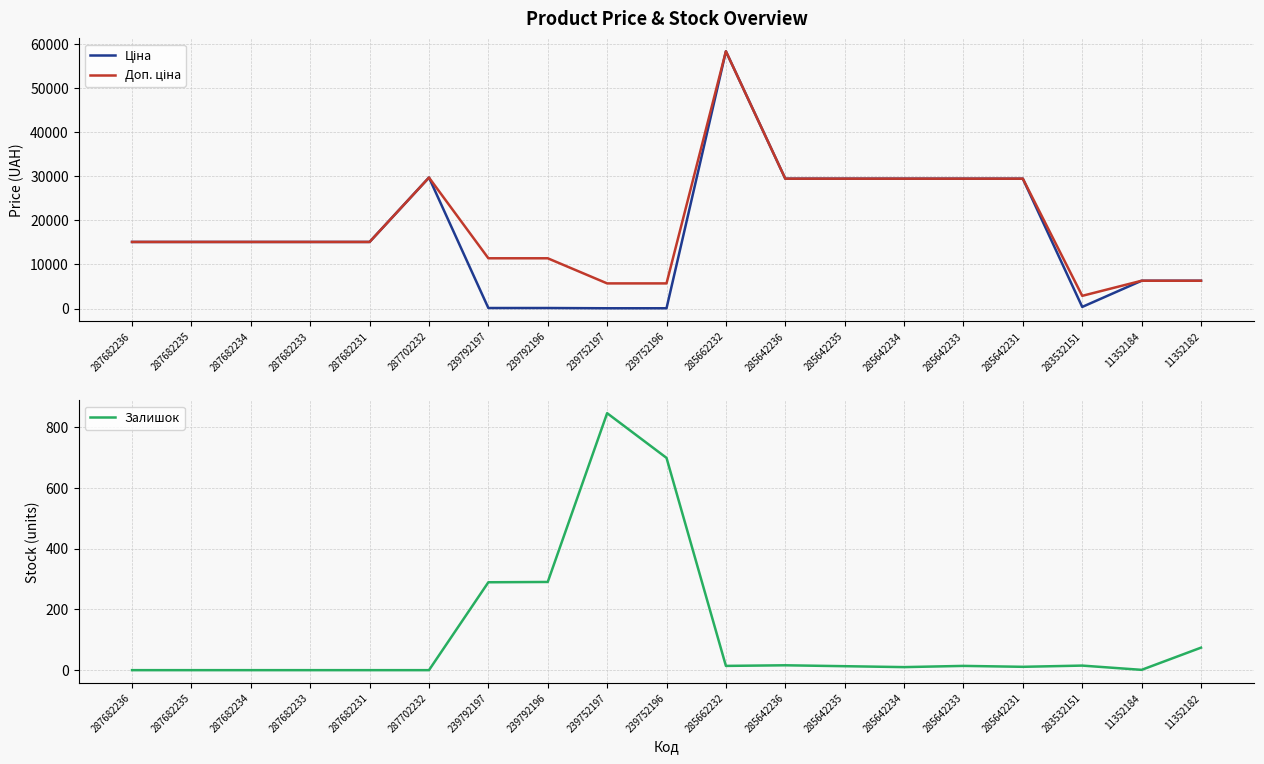

What is the label of the 15th point from the right?

287682231